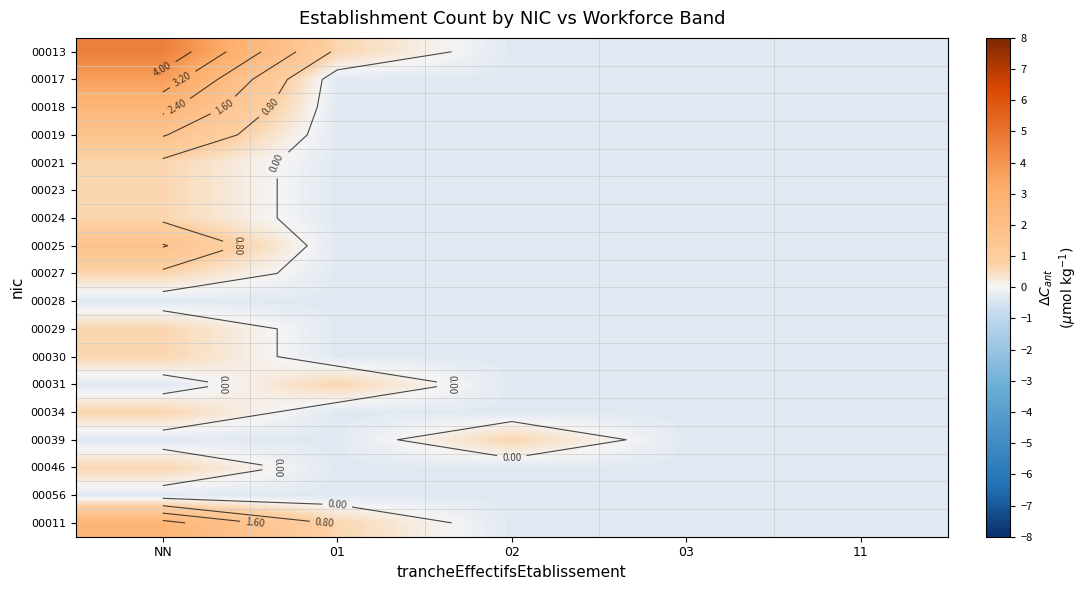

What is the difference between the maximum and minimum values in the 00031 series?

1.0